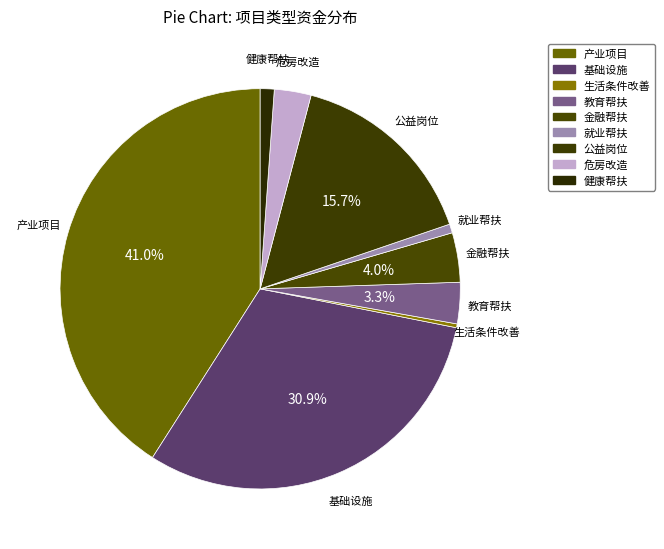

What is the largest slice in the pie chart?

产业项目